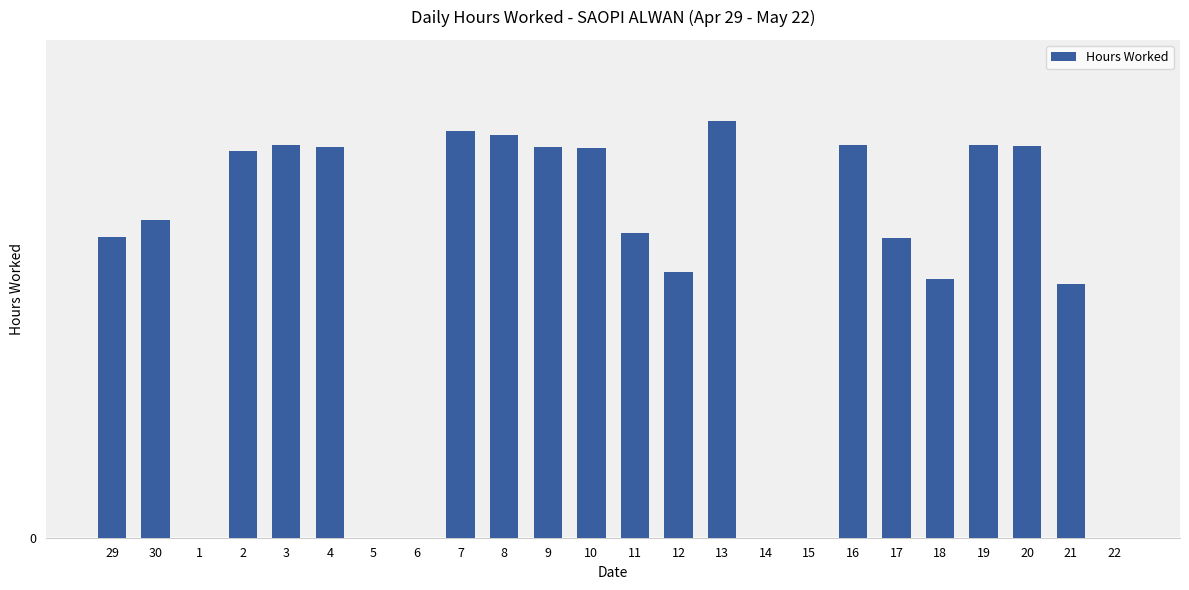

Is it true that the value at 2 is 14.0?

True